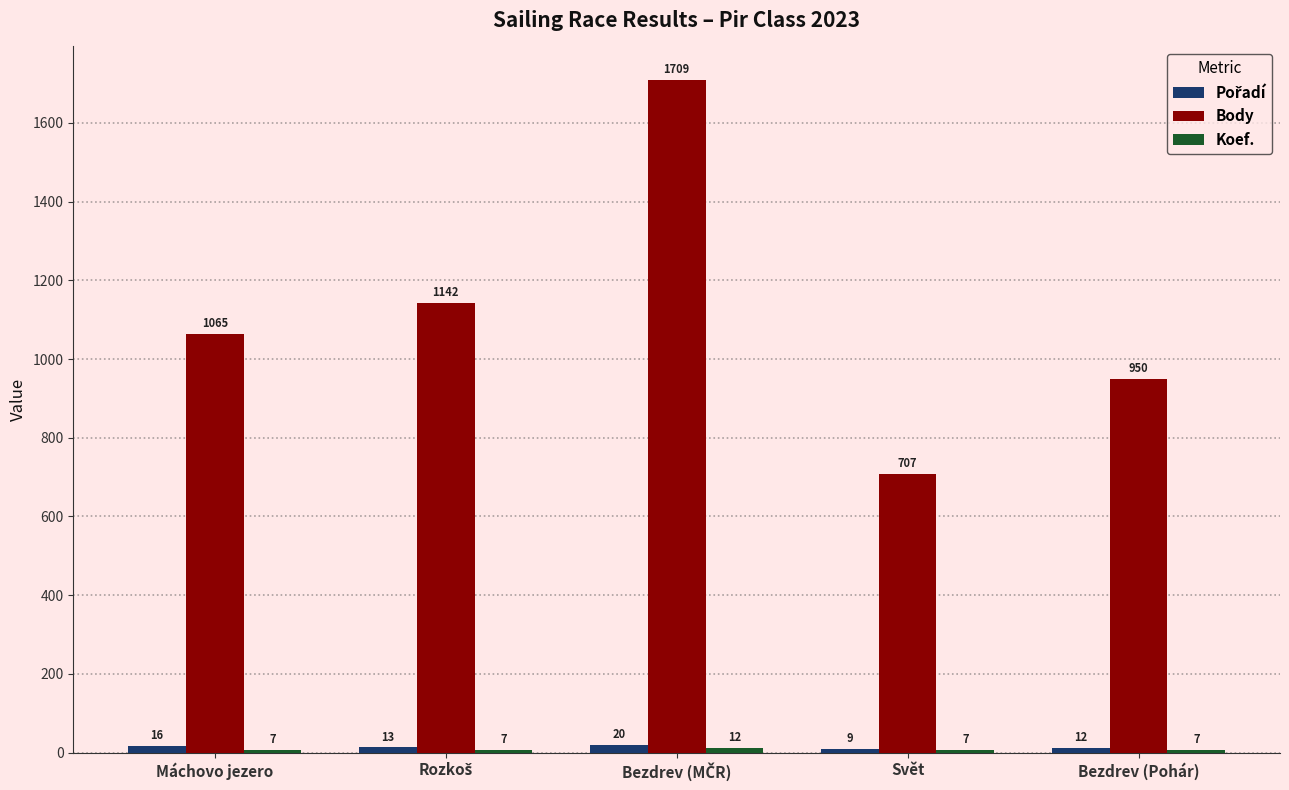

Which series has the largest total across all categories?

Body